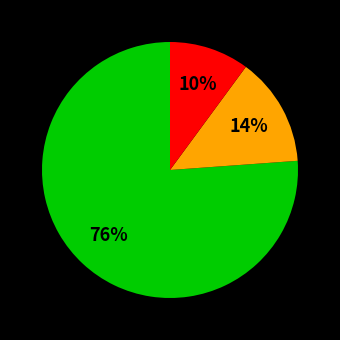

To the nearest percent, what is the average slice percentage?

33%